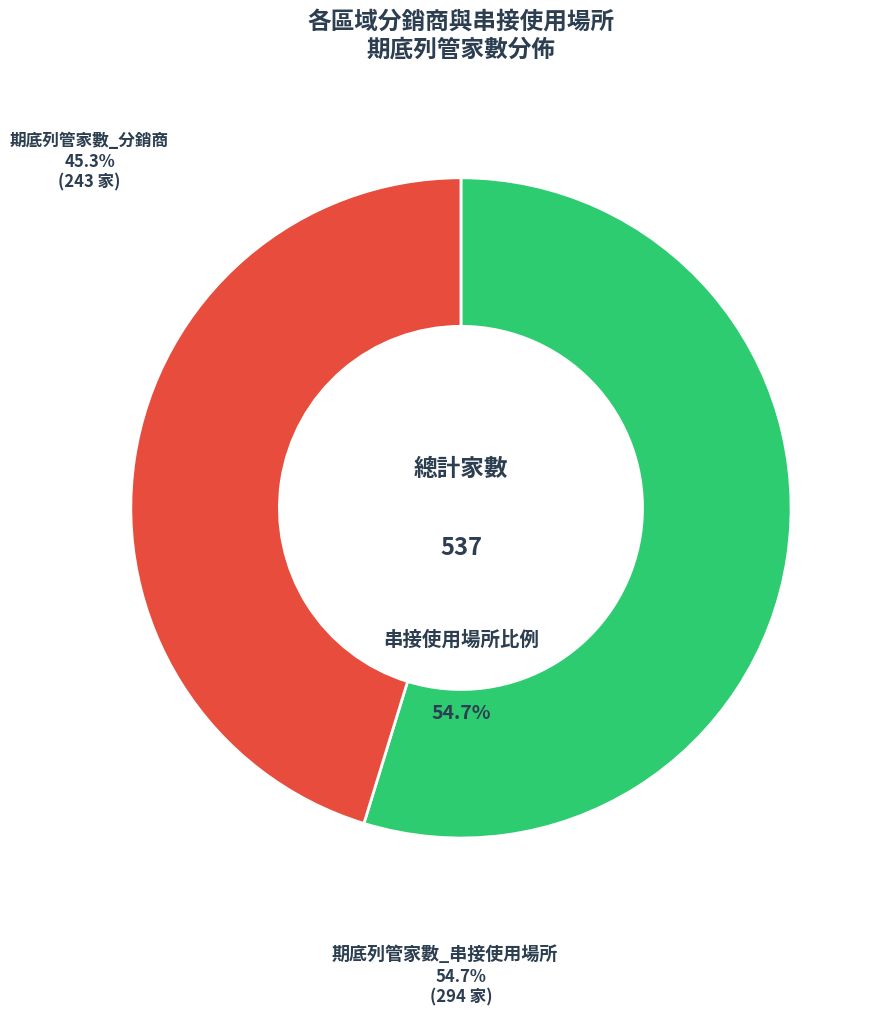

Is there a majority slice in this chart?

Yes